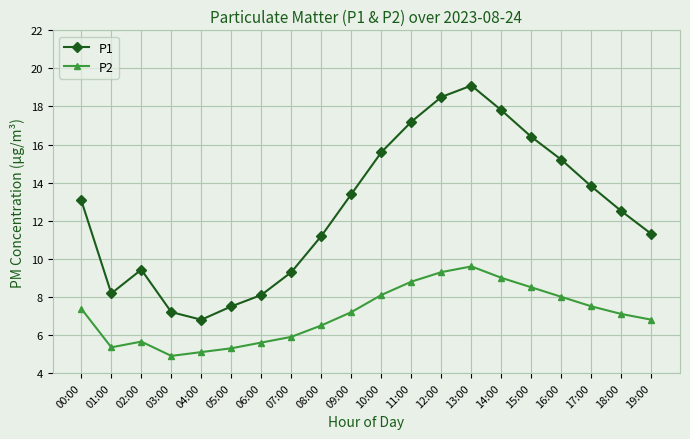

What is the sum of the P1 values at 09:00 and 13:00?

32.5